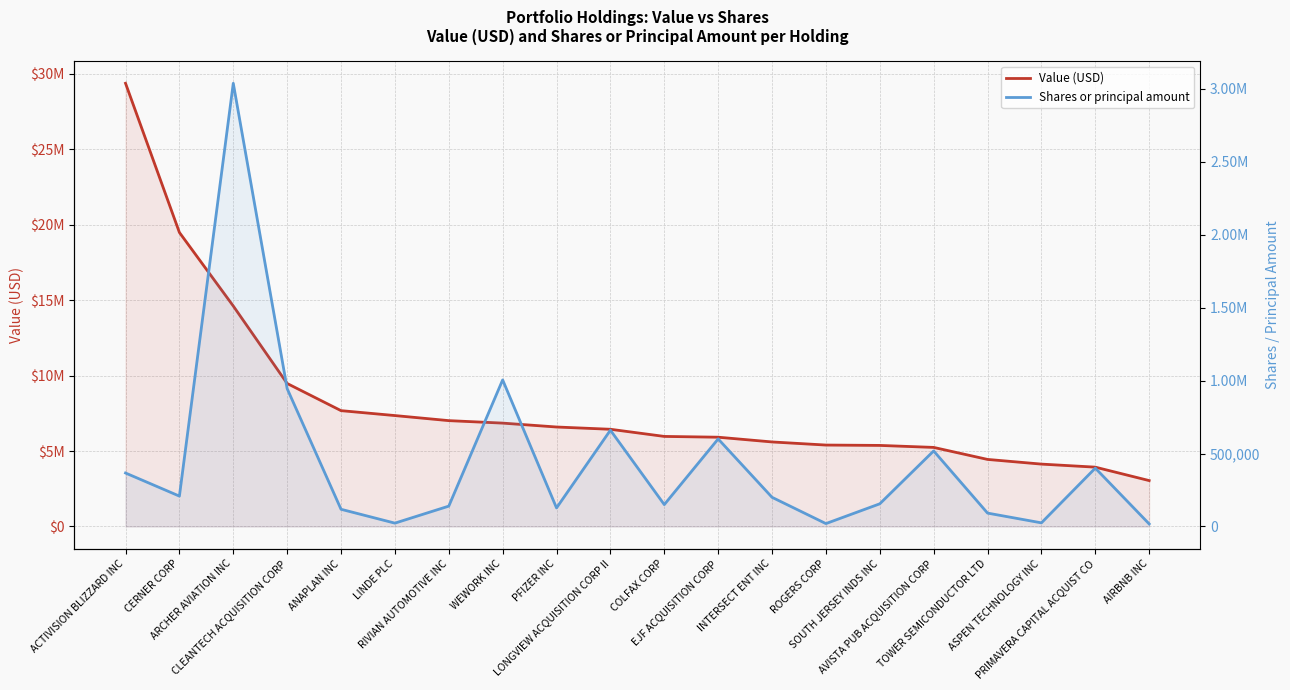

What are all the series names shown in the legend?

Value (USD), Shares or principal amount